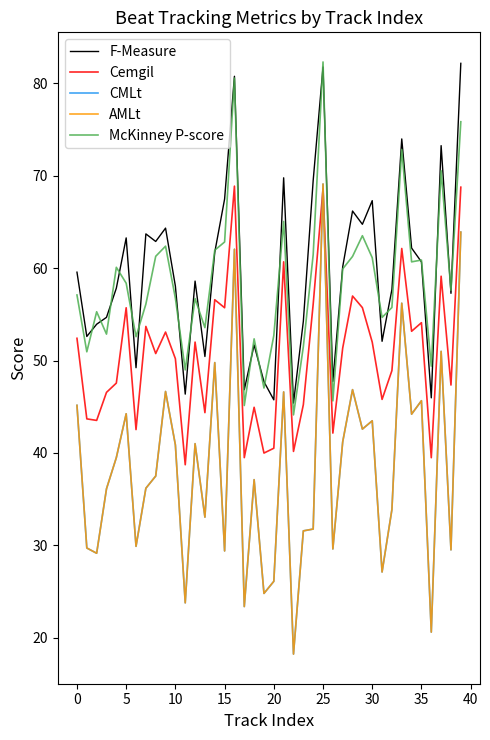

Does the chart have visible grid lines?

No